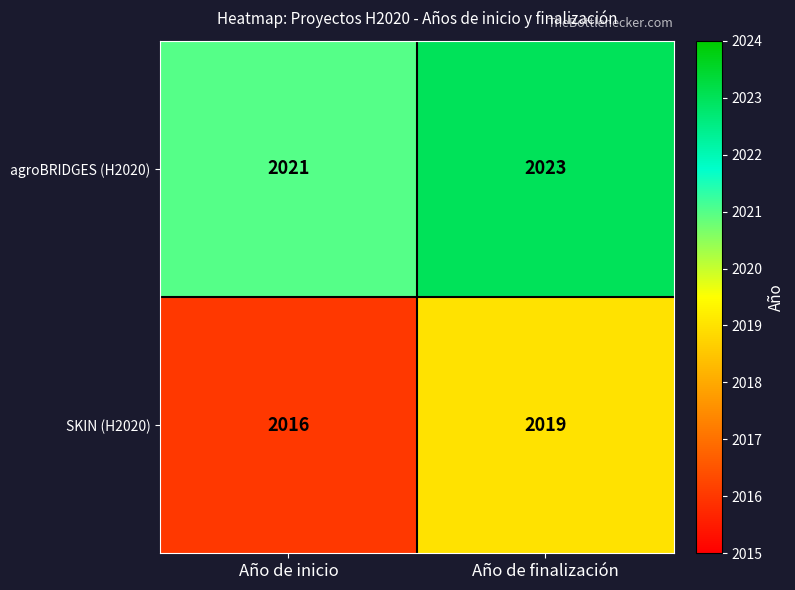

Which category has the lowest value across all series?

Año de inicio